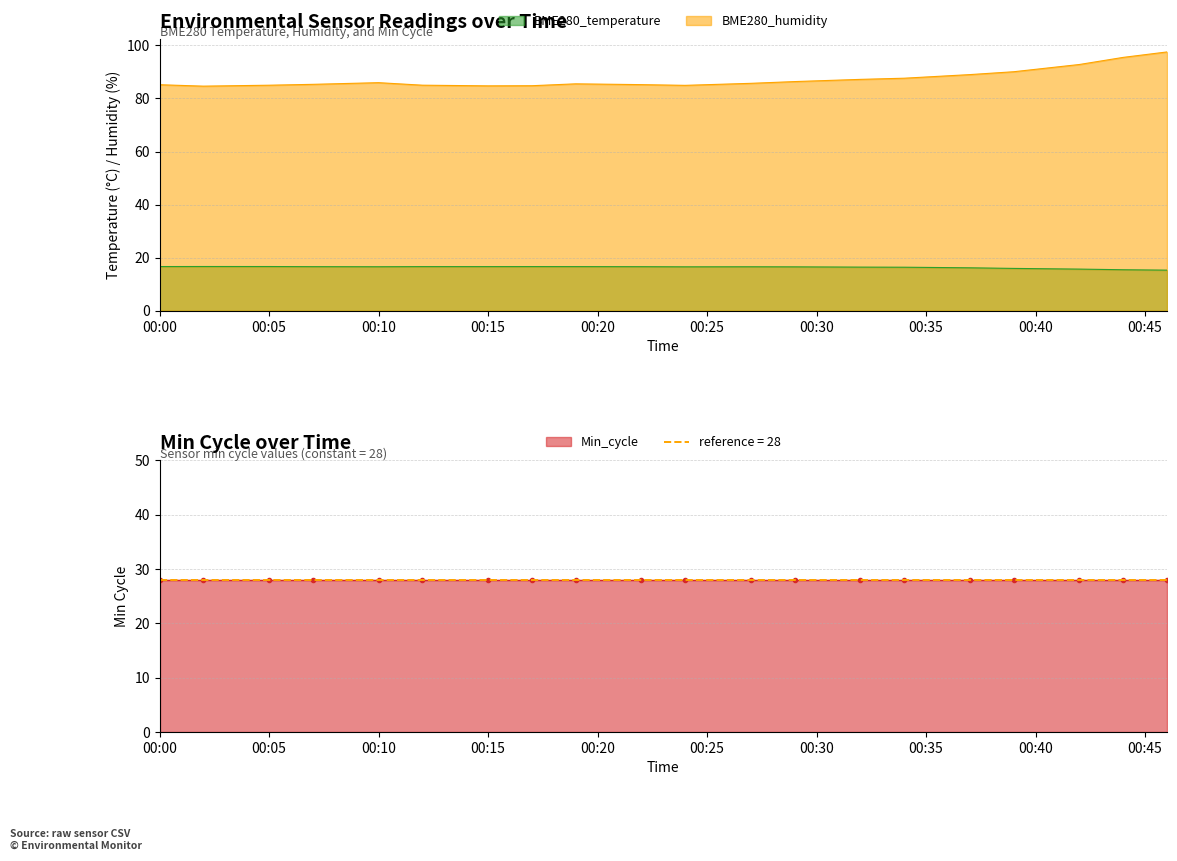

What is the average value of the BME280_humidity series?

87.4